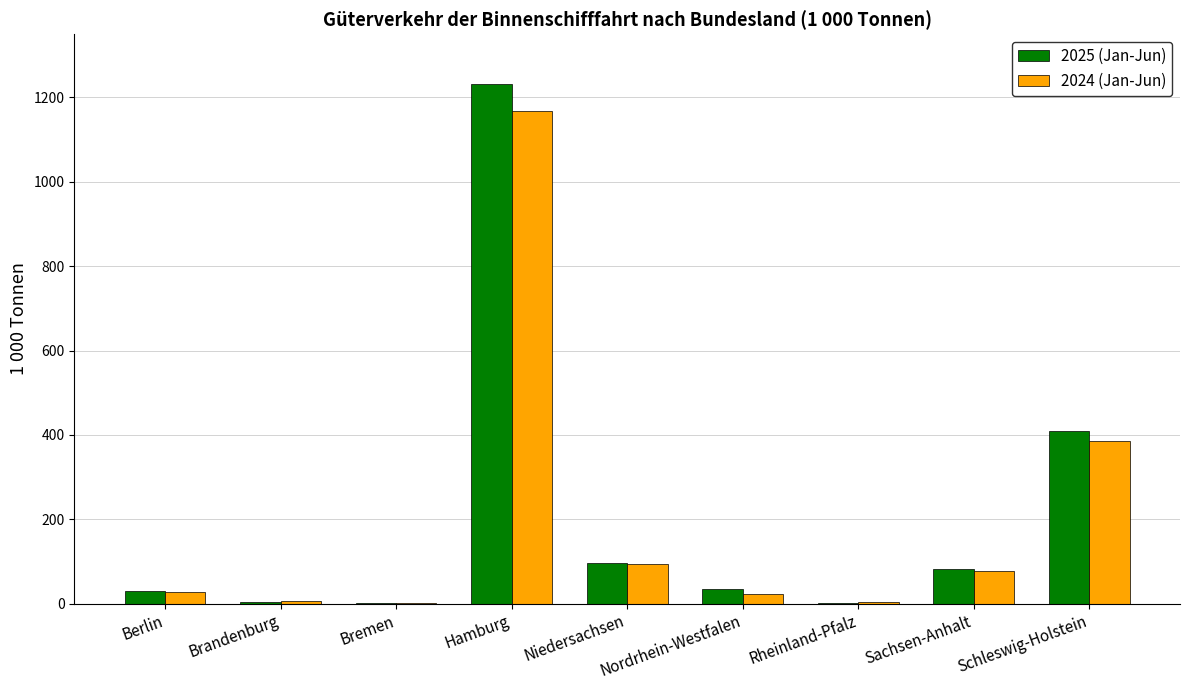

At which category is the sum across all series the highest?

Hamburg